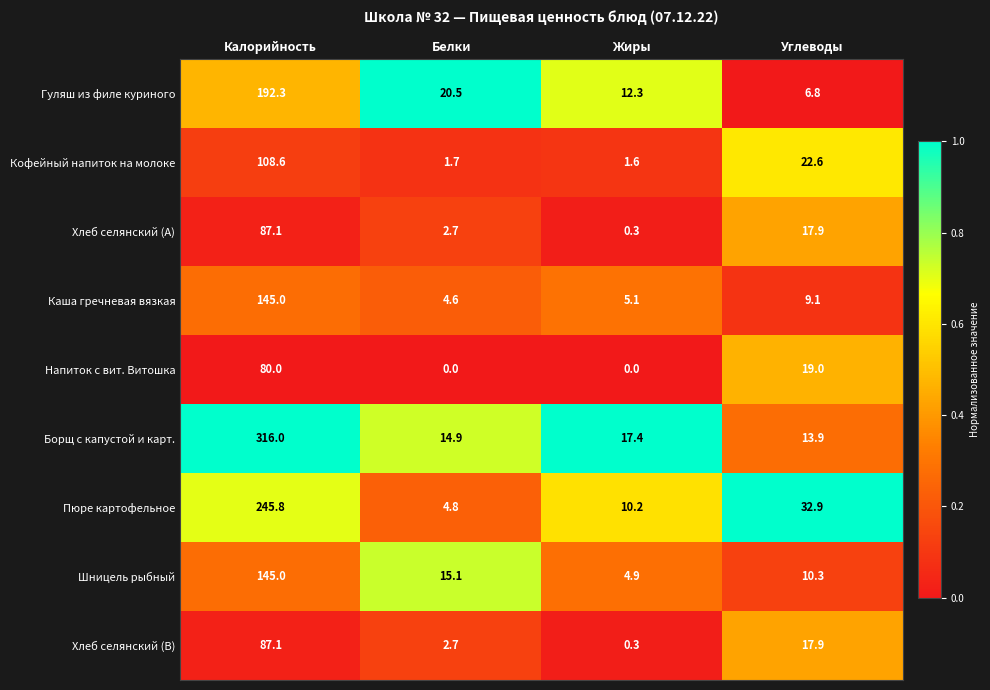

Is the value of Пюре картофельное at Калорийность greater than the value of Напиток с вит. Витошка at Белки?

Yes